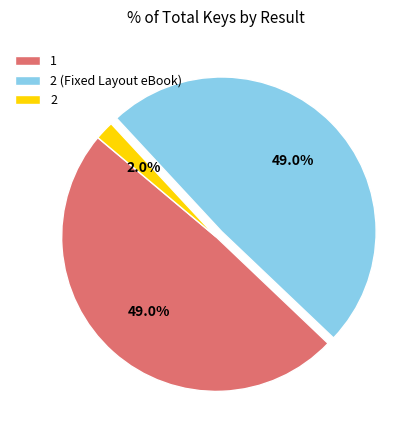

How many slices are in this pie chart?

3